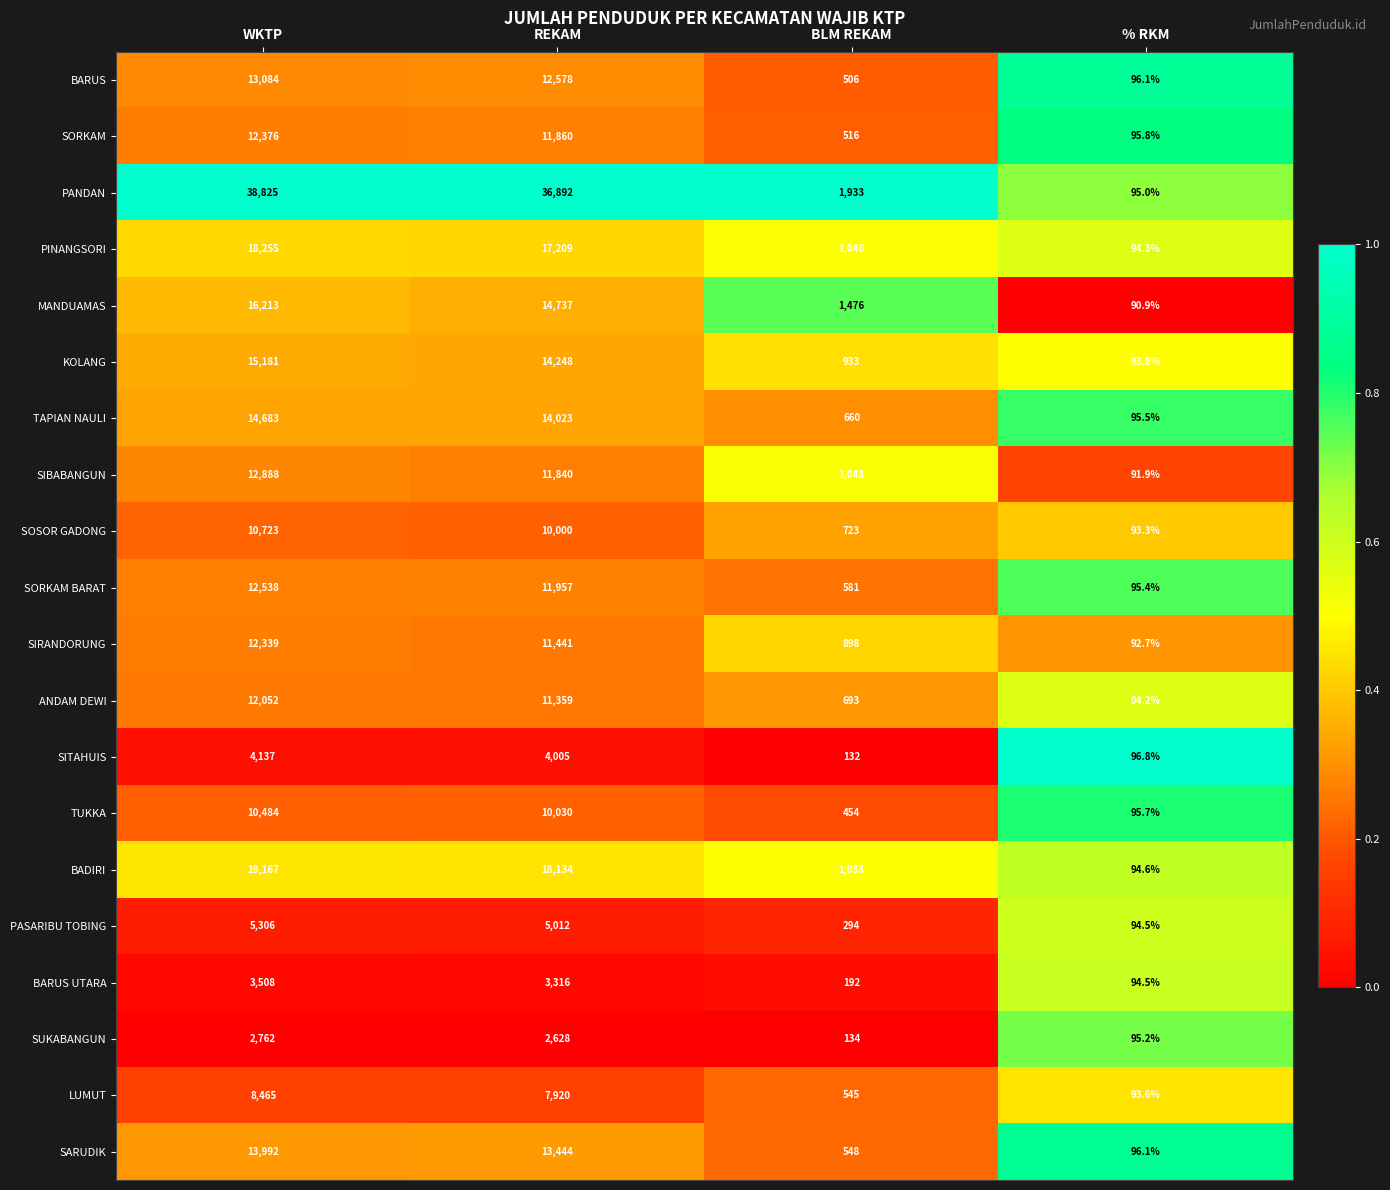

Count the number of data series in this chart.

20